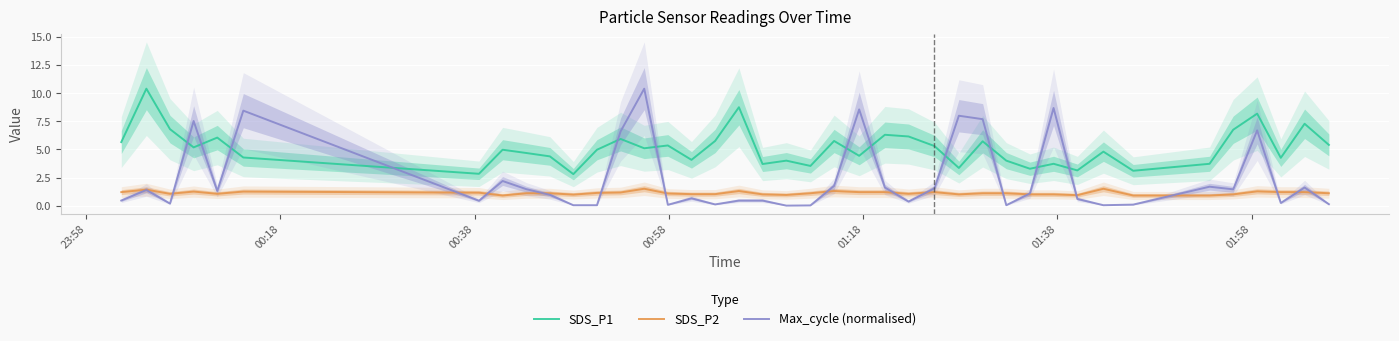

After their last crossing, which series has the higher values: Max_cycle (normalised) or SDS_P1?

SDS_P1